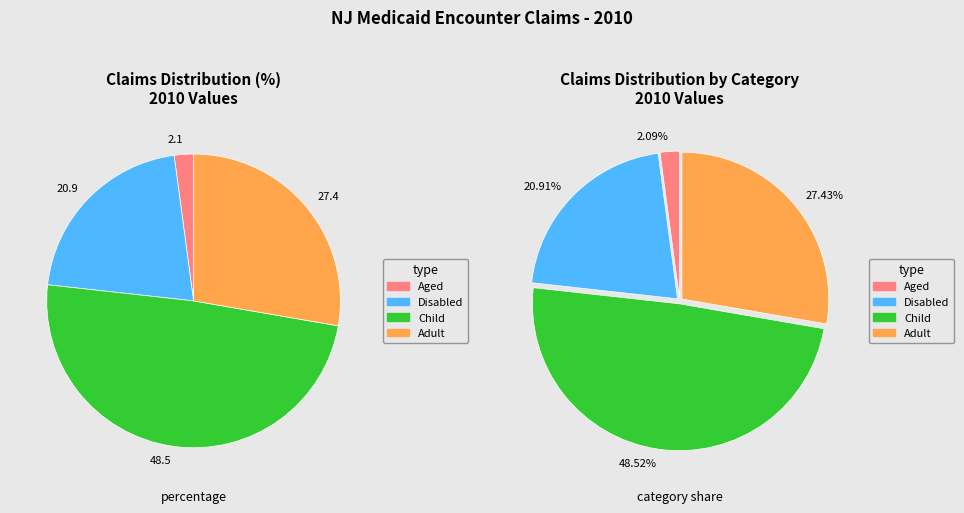

Is the sum of % Claims - Aged and % Claims - Adult greater than half?

No